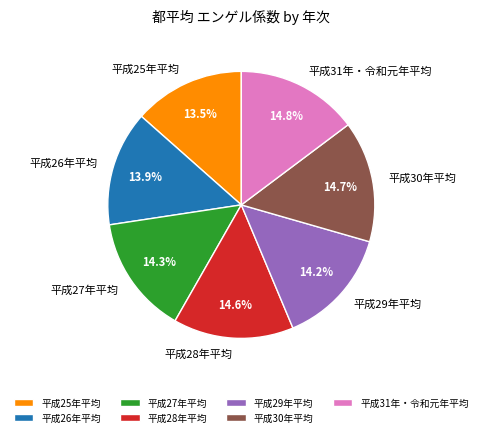

Is it true that 平成31年・令和元年平均 is 15% of the pie?

True